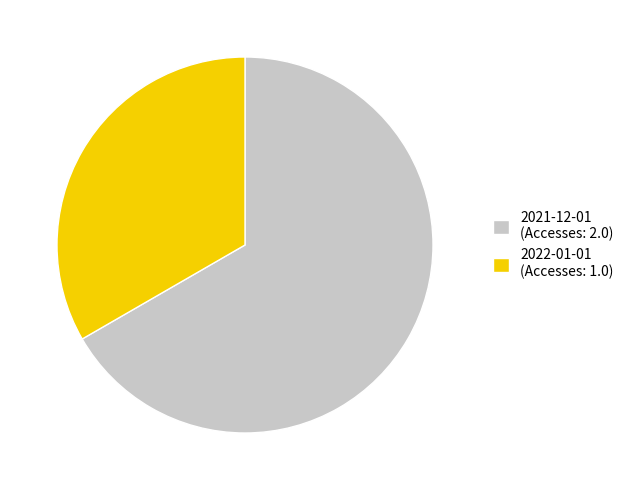

Combined, do 2021-12-01 (Accesses: 2.0) and 2022-01-01 (Accesses: 1.0) account for over 50%?

Yes